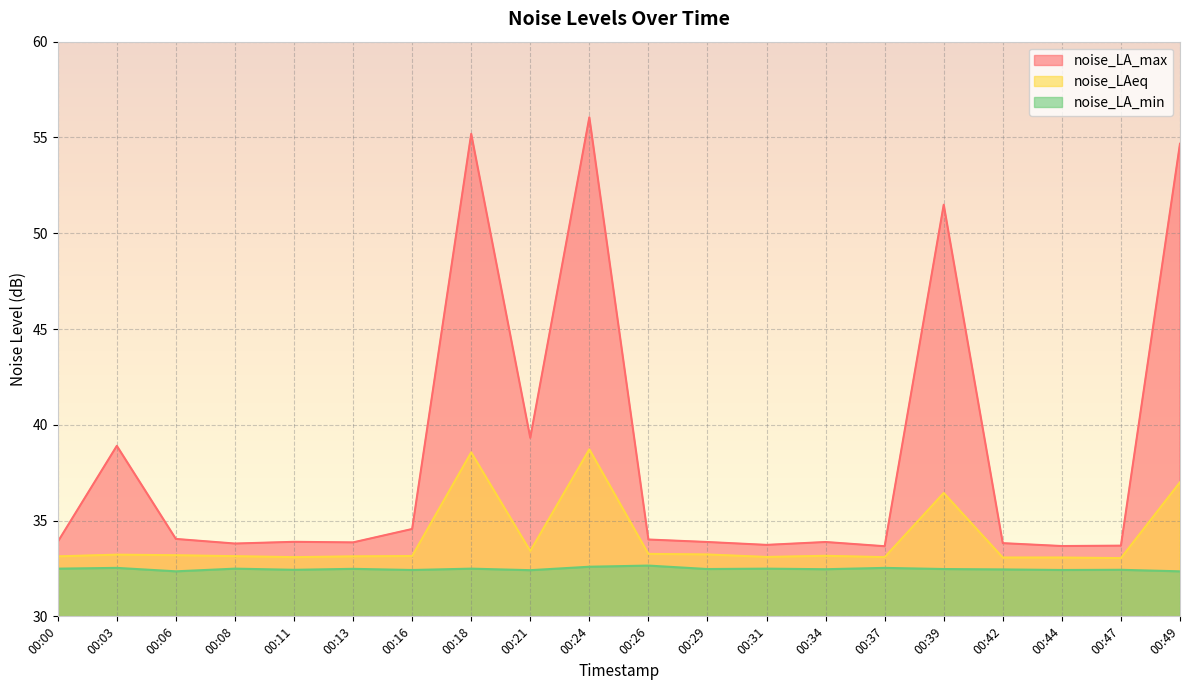

How many interior local valleys does the noise_LA_min series have?

7